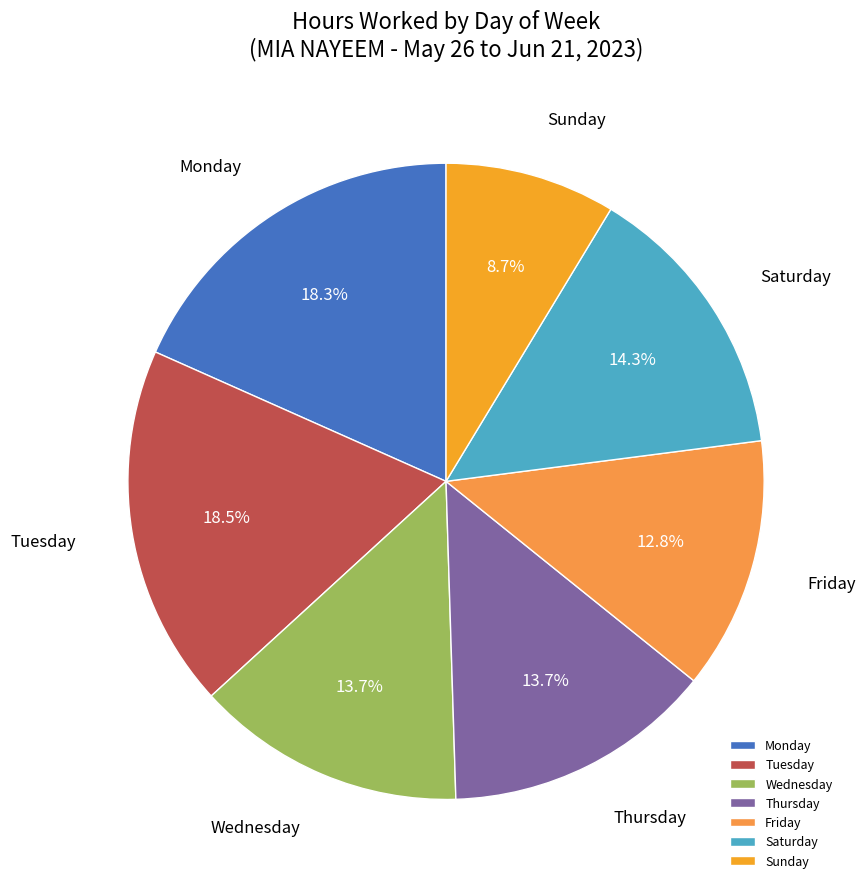

What is the ratio of the value at Friday to the value at Monday?

0.7